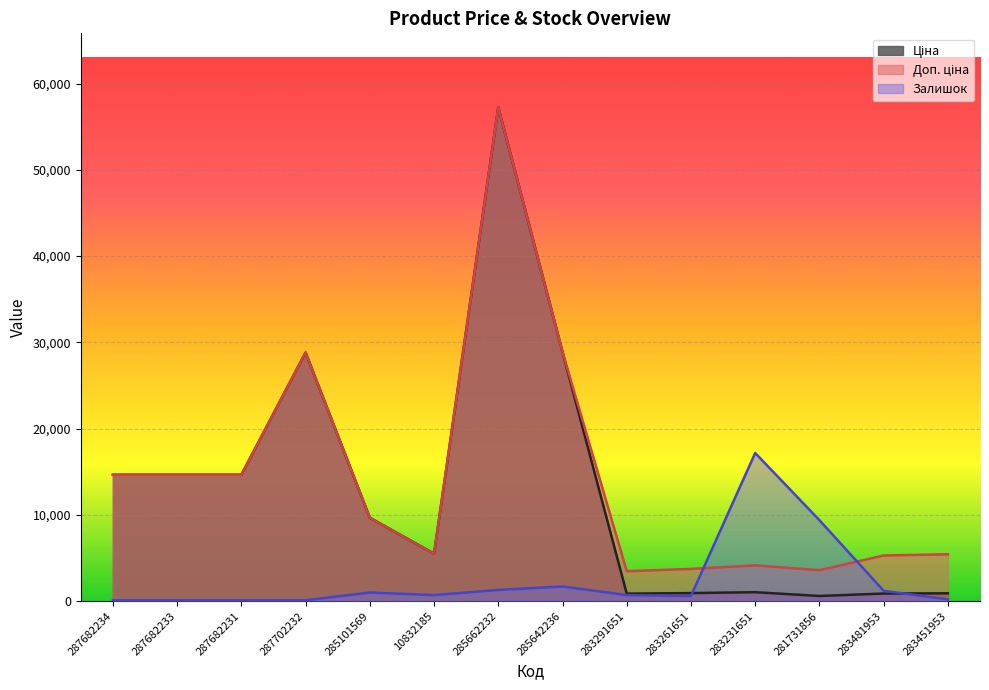

The Доп. ціна series shows 6050.0 at 285101569. True or false?

False